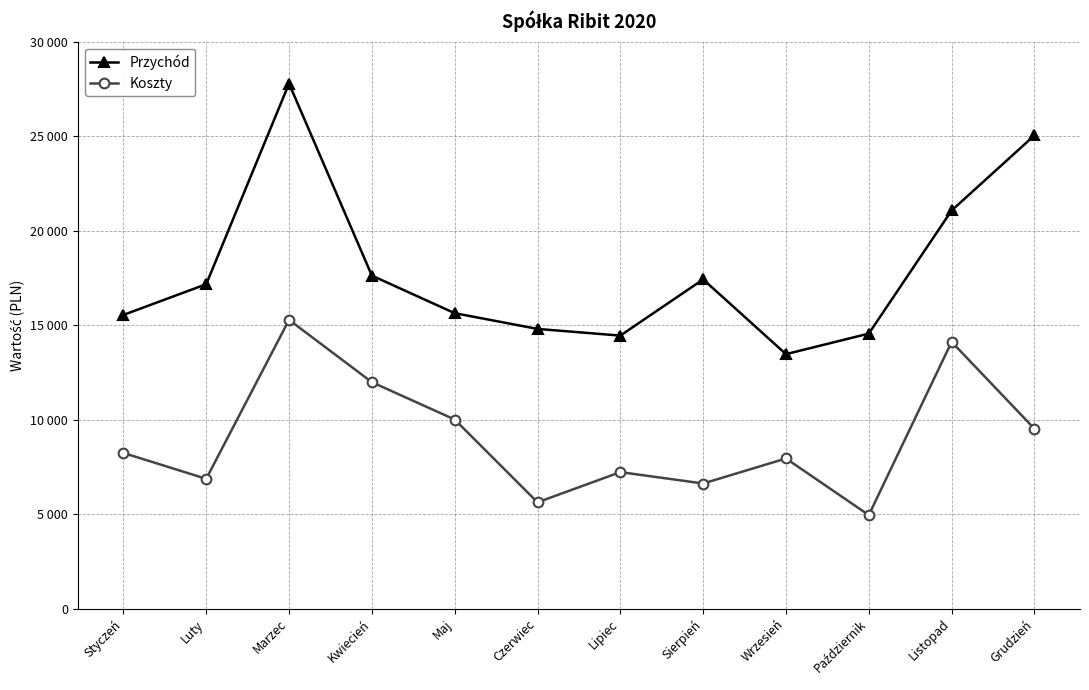

Where is Koszty nearest to the value 10112?

Maj